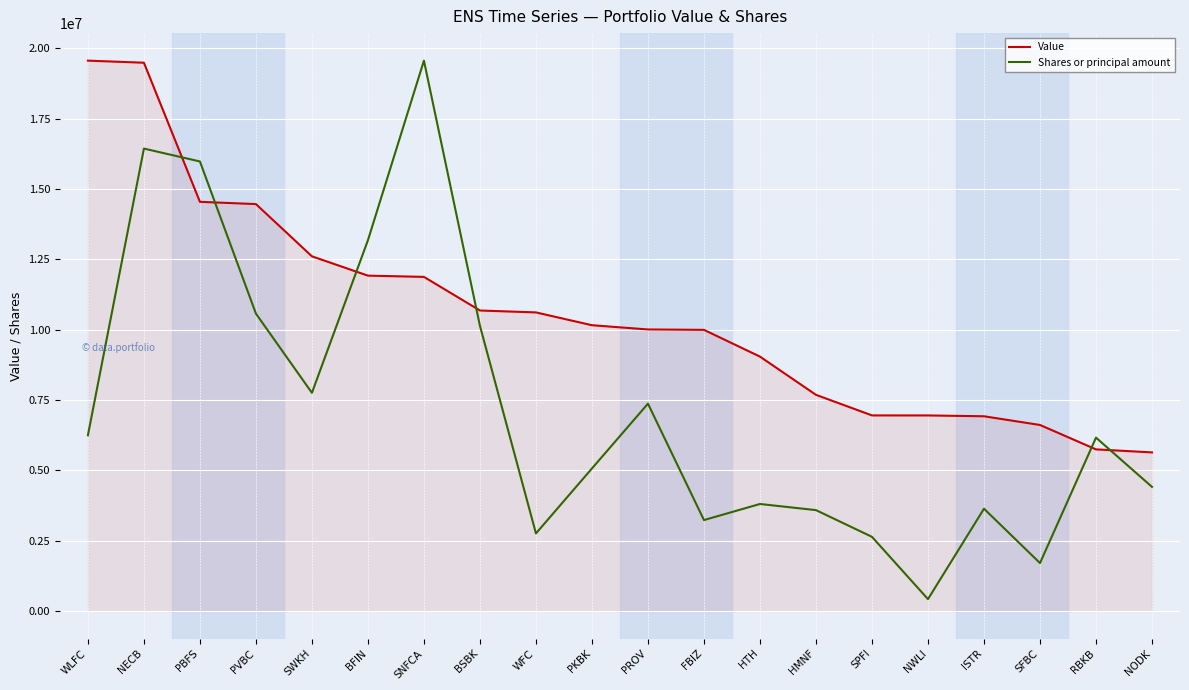

At which category does Shares or principal amount reach its first local peak?

NECB